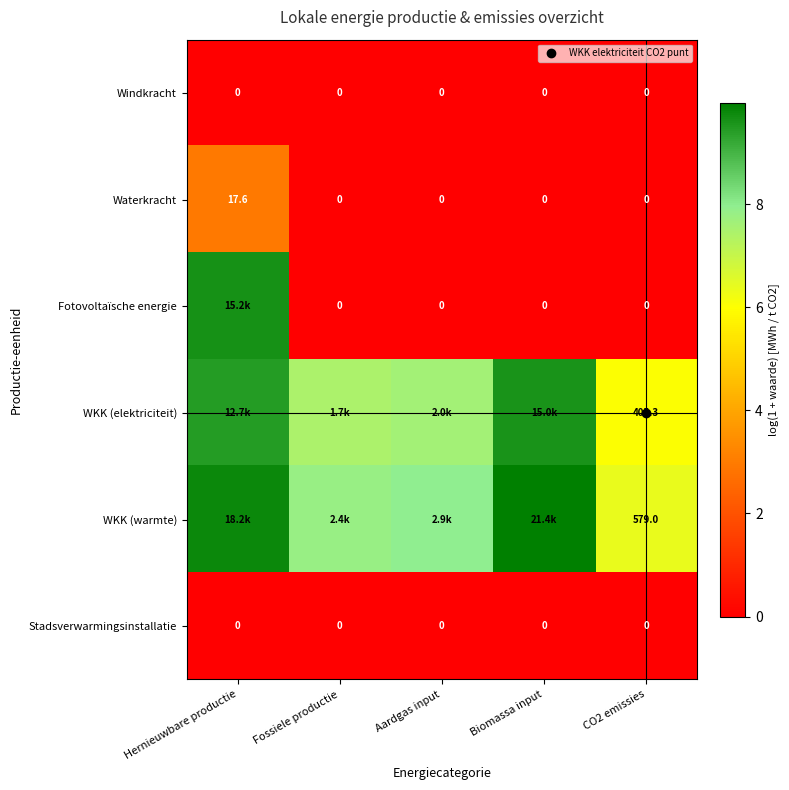

How many distinct data groups are displayed?

6